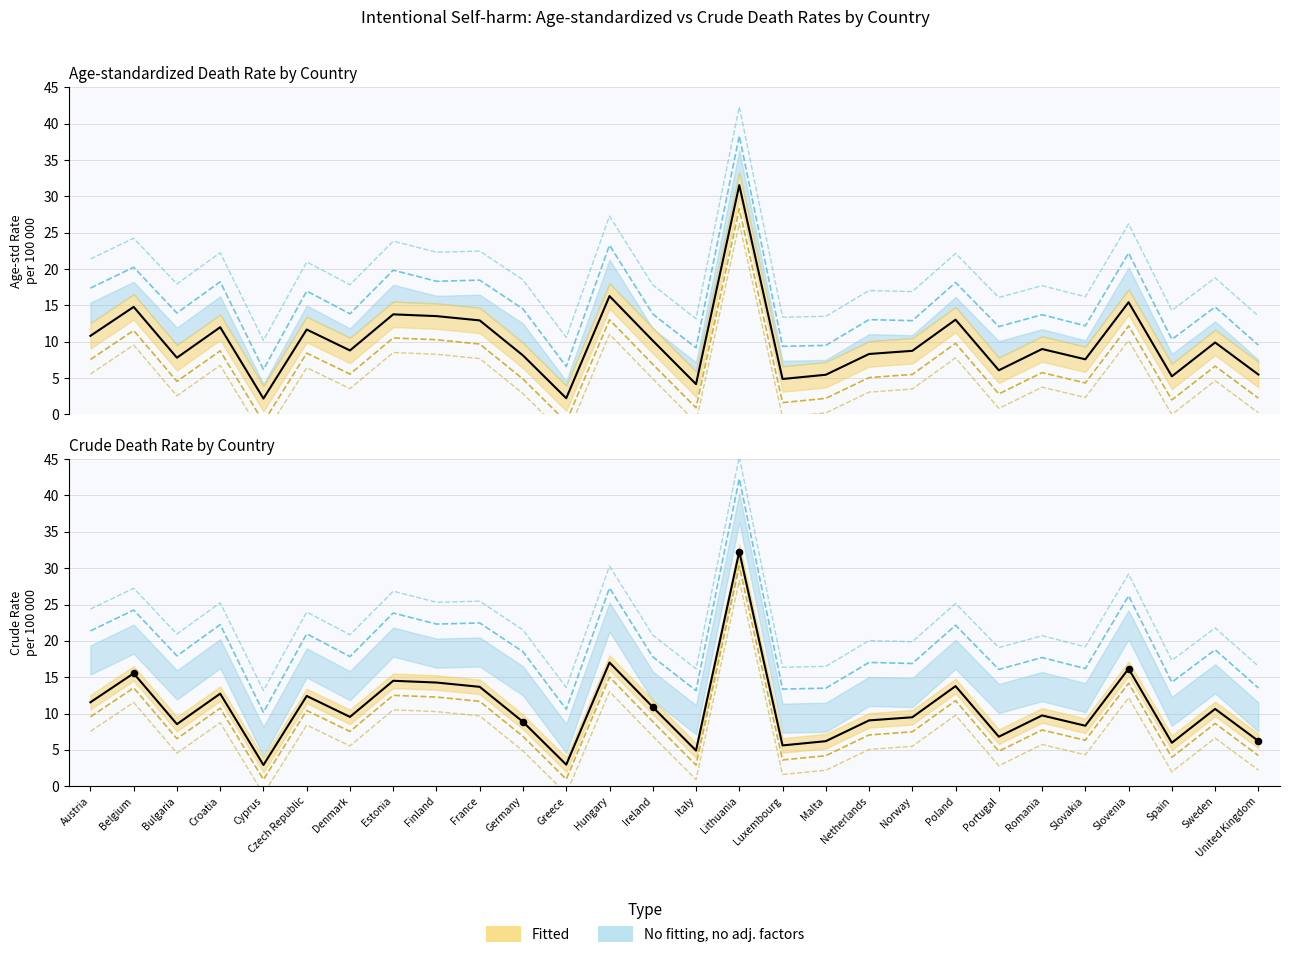

Which series has the largest Y range (max minus min)?

Crude death rate